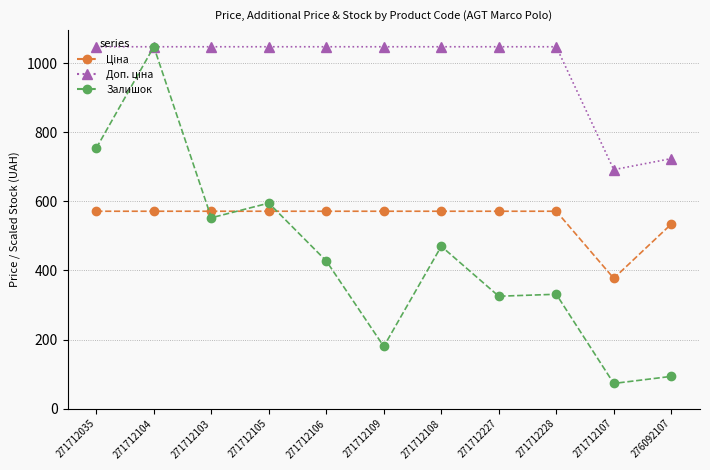

Does the chart display data point markers on the line(s)?

Yes